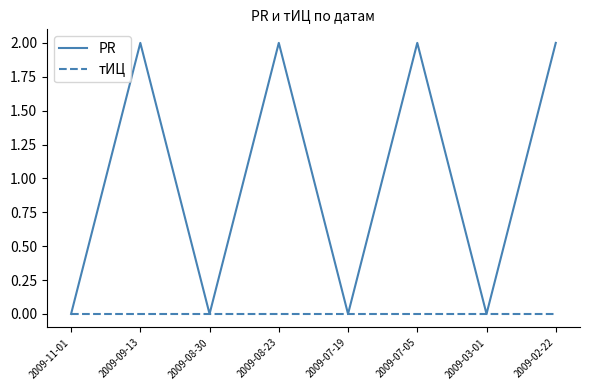

Is the value of тИЦ at 2009-07-05 greater than the value of PR at 2009-02-22?

No